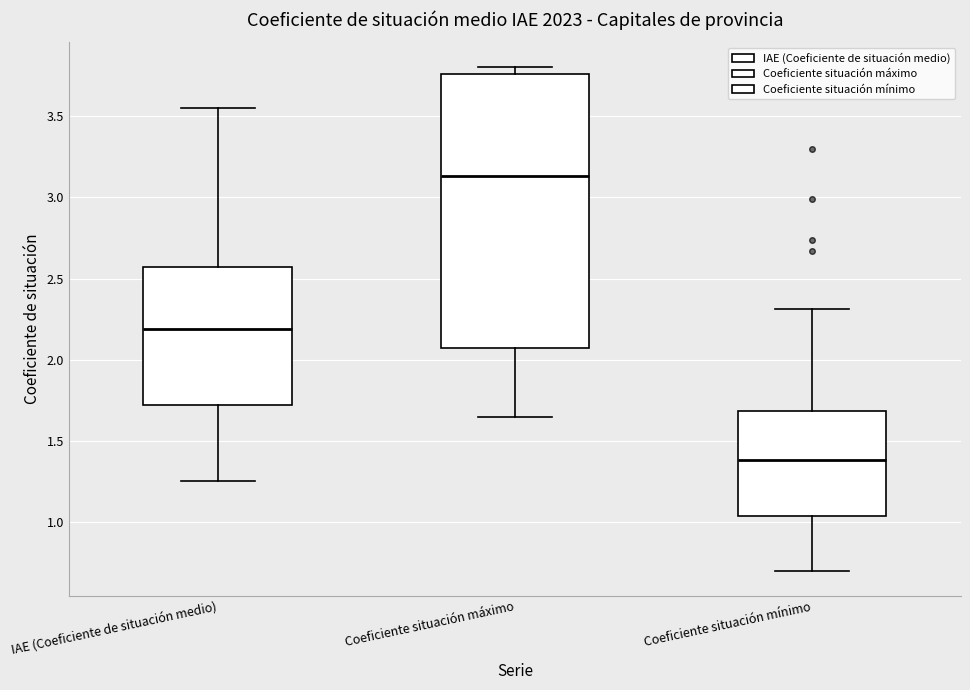

Reading left to right, transcribe this box plot: for each box, give where its median line is, the range the box spans, and where its two whiskers end, as read against the y-axis. The values are not printed on the chart, so give them approximately, as read against the axis.

IAE (Coeficiente de situación medio): median 2.20, box 1.70 to 2.55, whiskers 1.25 to 3.55
Coeficiente situación máximo: median 3.15, box 2.10 to 3.75, whiskers 1.65 to 3.80
Coeficiente situación mínimo: median 1.40, box 1.05 to 1.70, whiskers 0.70 to 2.30